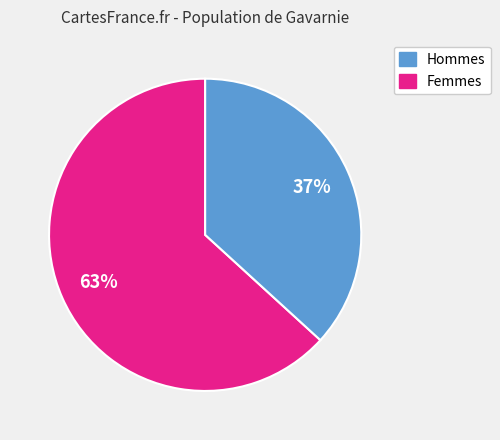

Does Femmes account for over 50% of the chart?

No